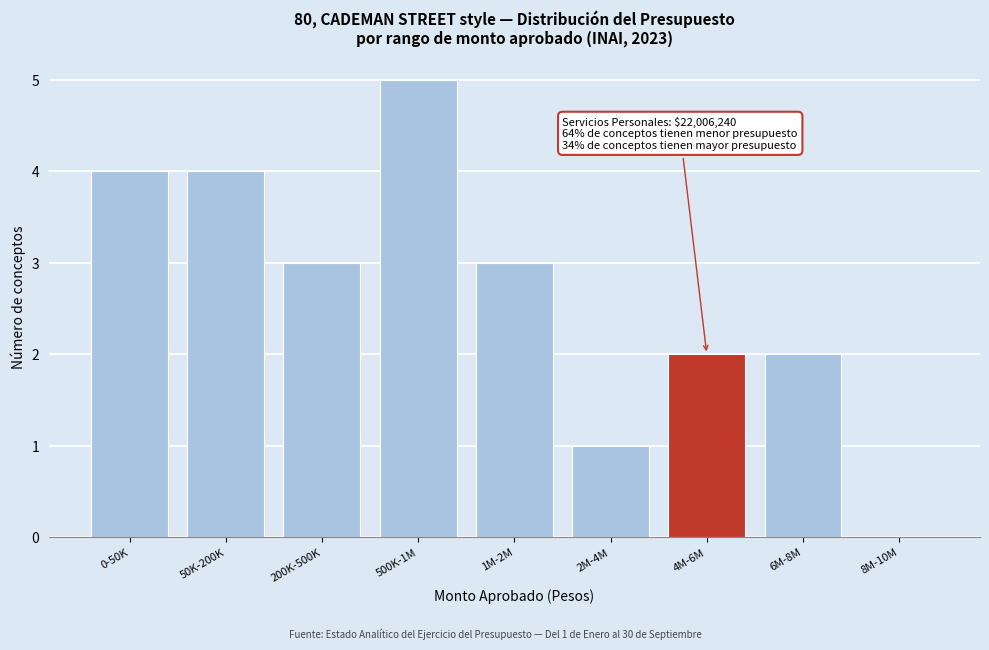

Reading left to right, extract all data points from this chart.

0-50K=4	50K-200K=4	200K-500K=3	500K-1M=5	1M-2M=3	2M-4M=1	4M-6M=2	6M-8M=2	8M-10M=0